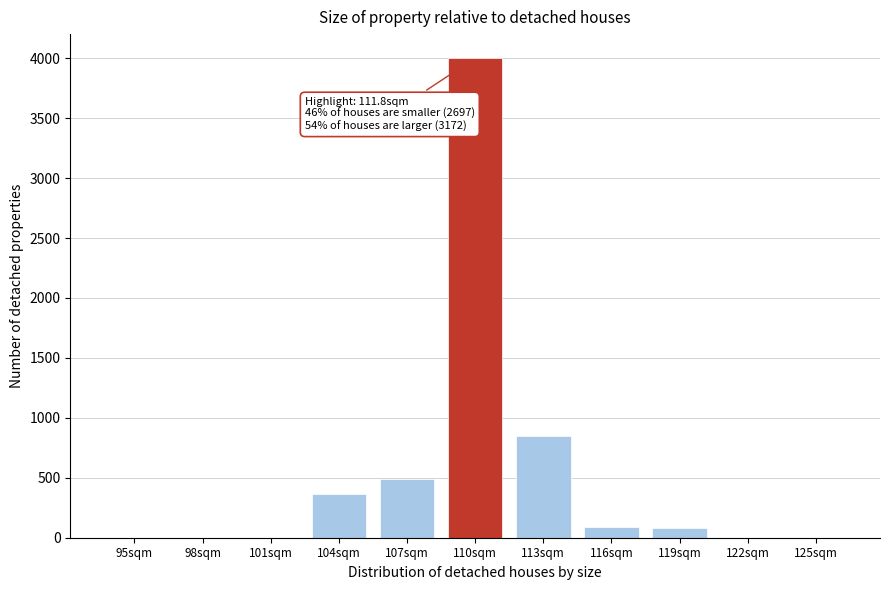

At which label is the value closest to 2000?

113sqm